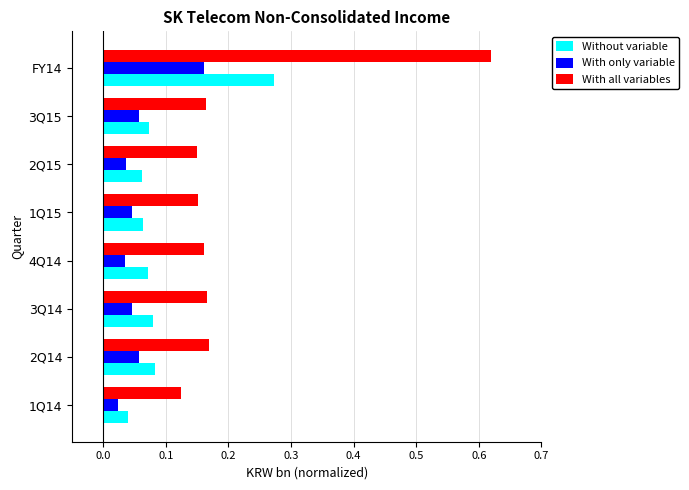

At which label does Without variable reach its minimum?

1Q14